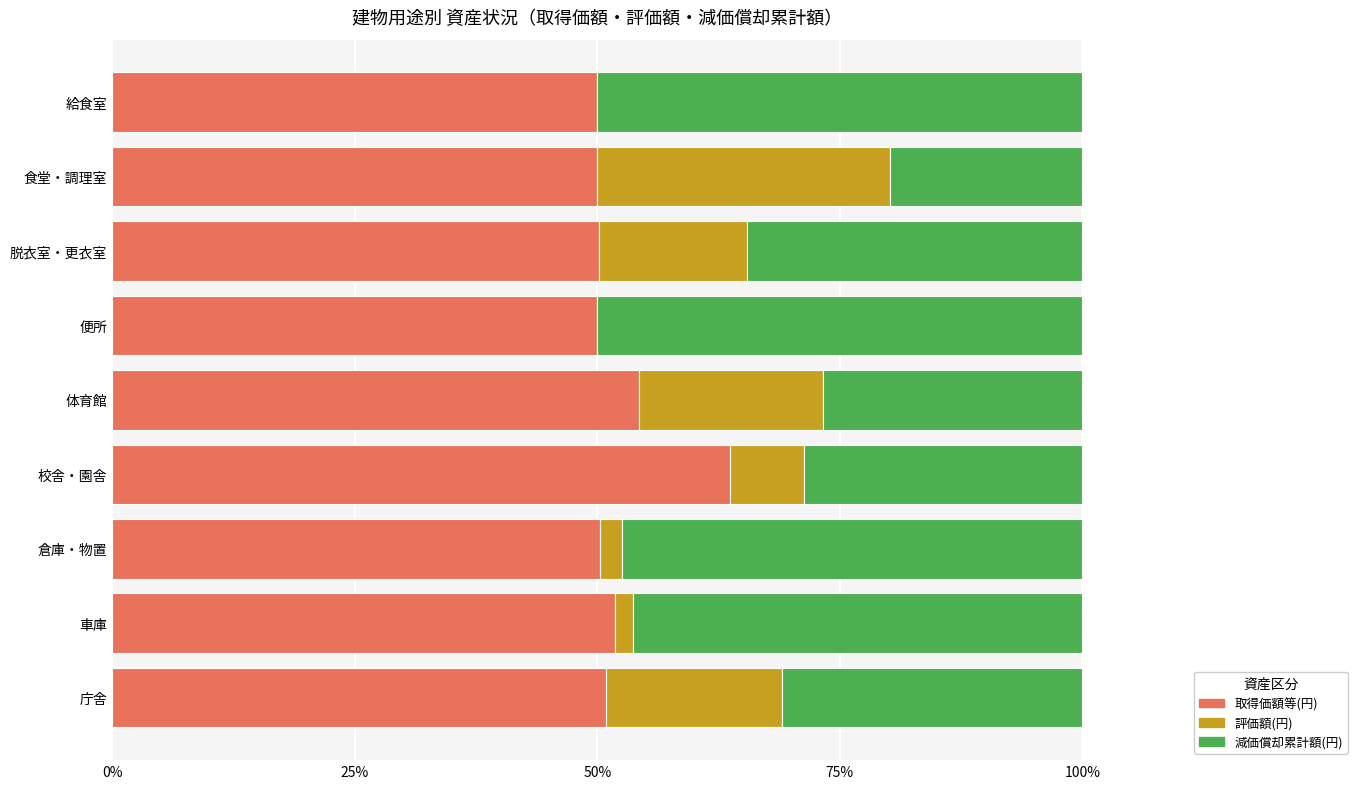

True or false: 取得価額等(円) has a value of 54.3 at 体育館.

True